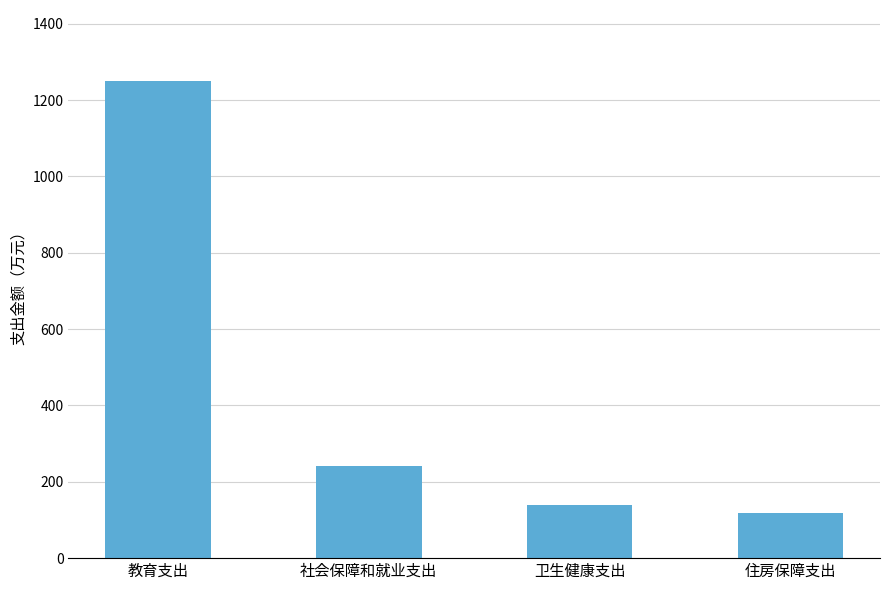

Read the value at 卫生健康支出.

138.1